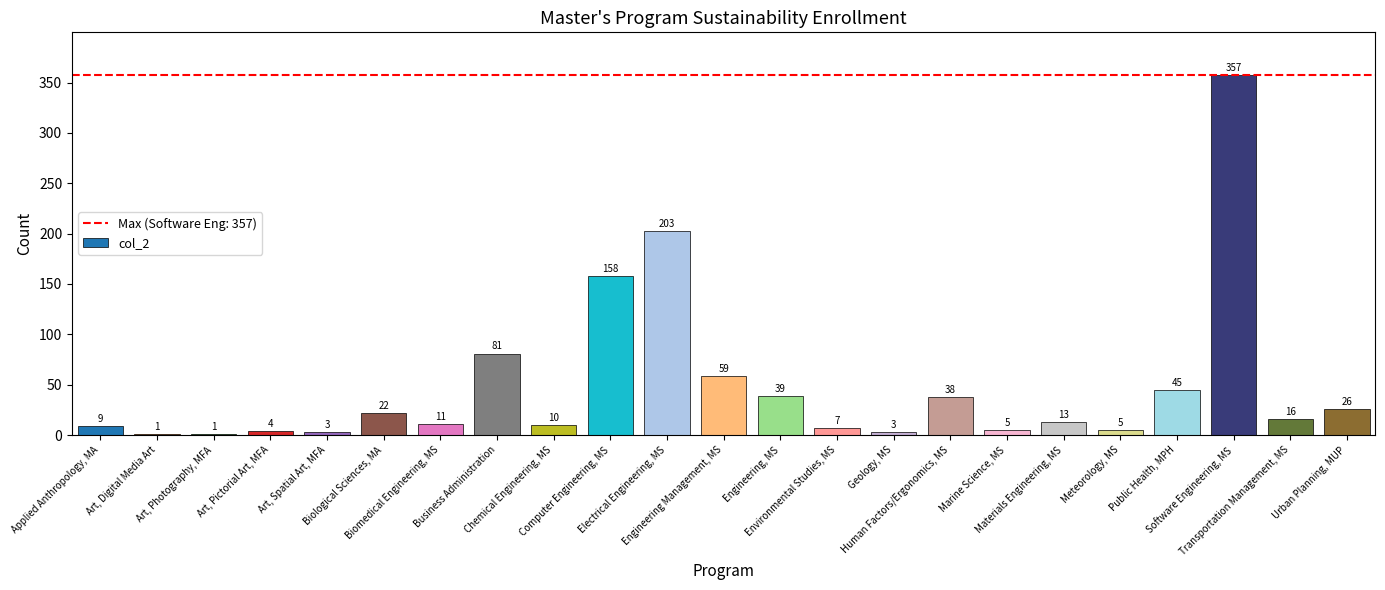

What is the average value?

49